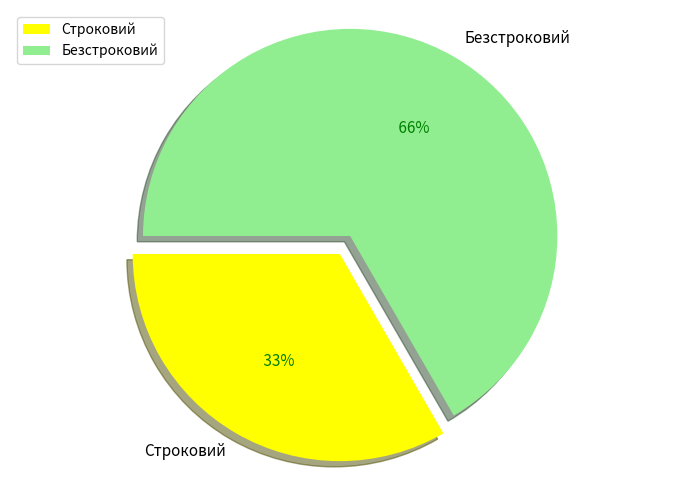

How many segments does this pie chart have?

2